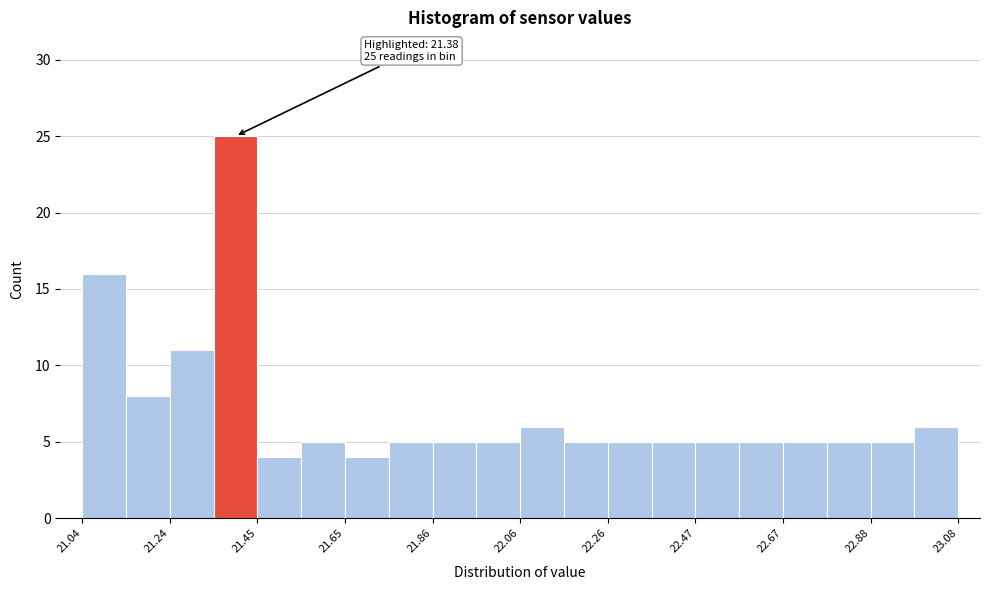

Around what value on the x-axis is the tallest bar? Give the approximate position of its centre, as read against the axis.

21.40